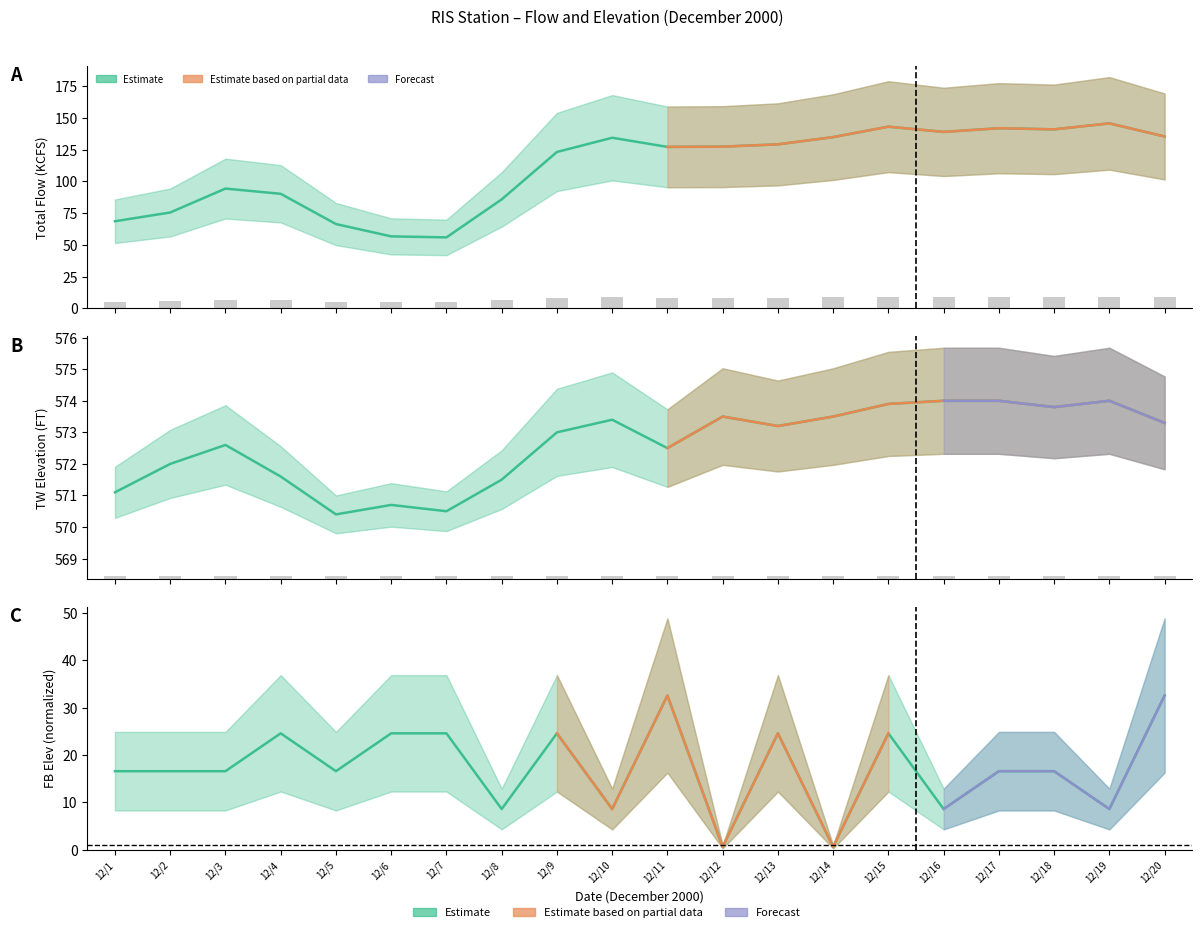

At which category is the sum across all series the highest?

12/15